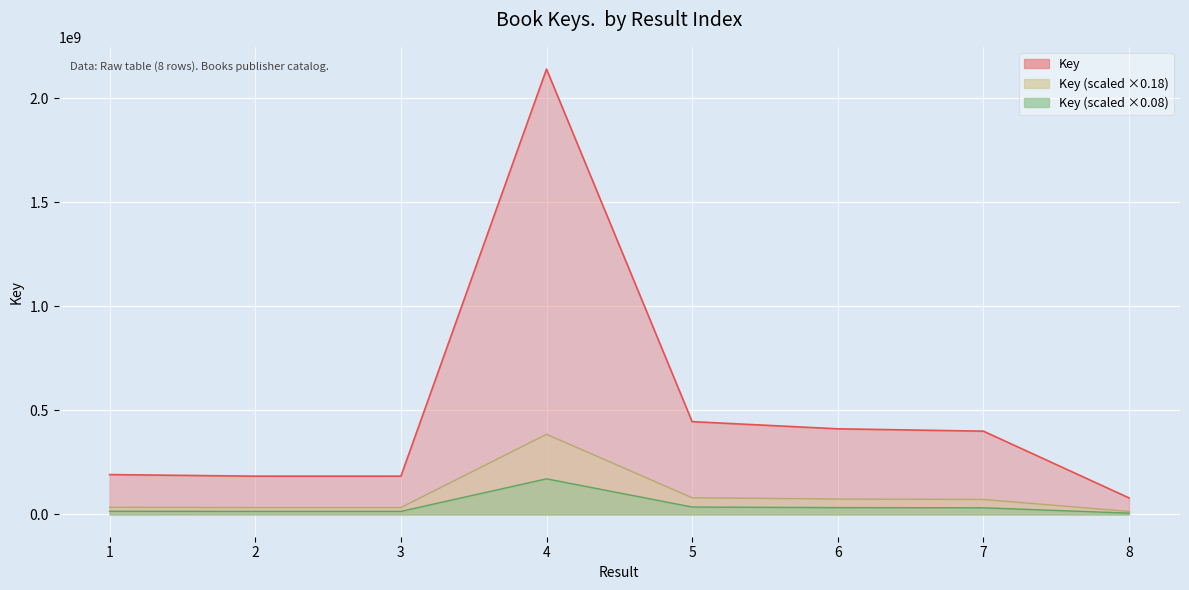

What is the ratio of the value at 6 to the value at 1?

2.1